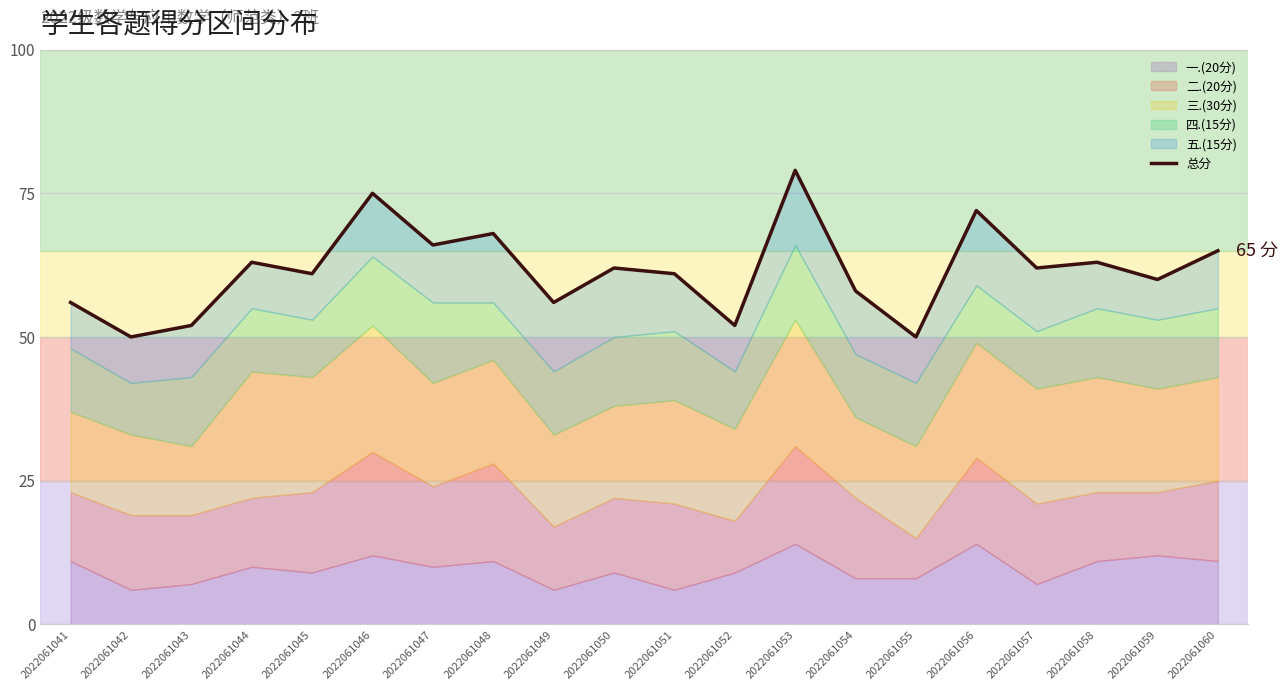

Does the chart have visible grid lines?

Yes